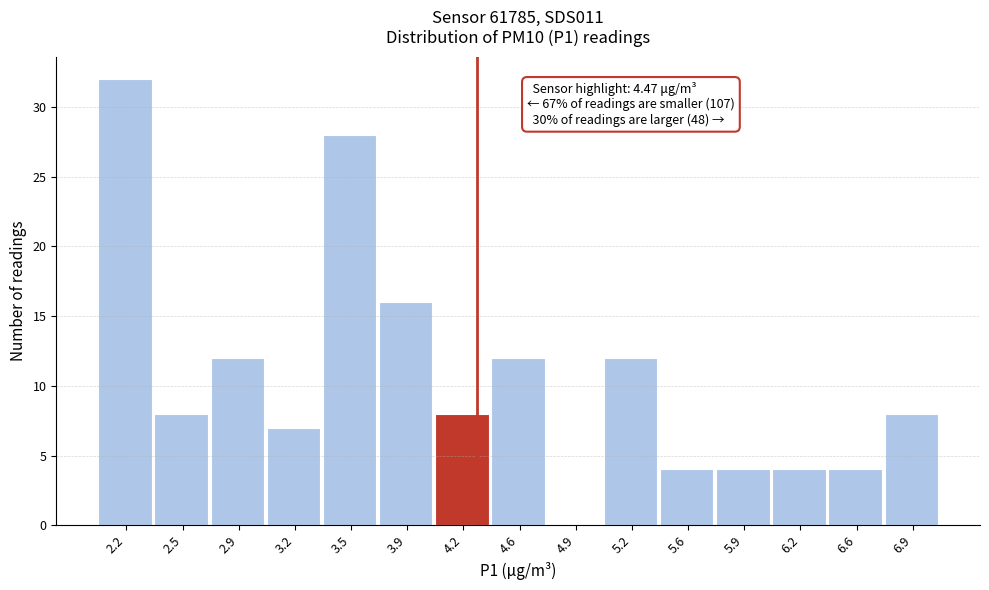

Reading left to right, what are all the values shown in this chart?

2.2=32	2.5=8	2.9=12	3.2=7	3.5=28	3.9=16	4.2=8	4.6=12	4.9=0	5.2=12	5.6=4	5.9=4	6.2=4	6.6=4	6.9=8